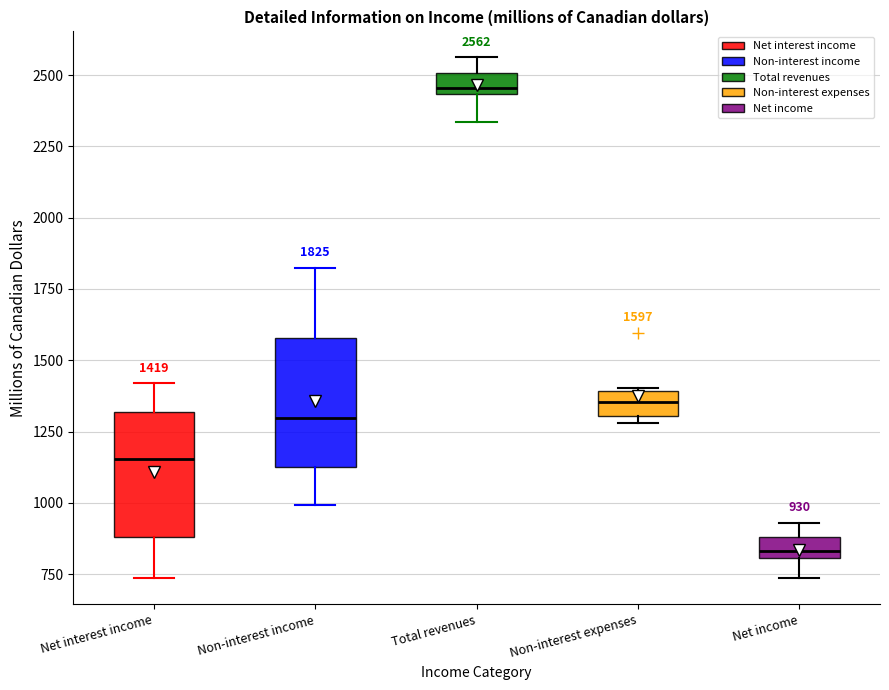

Which box's median line is the lowest?

Net income